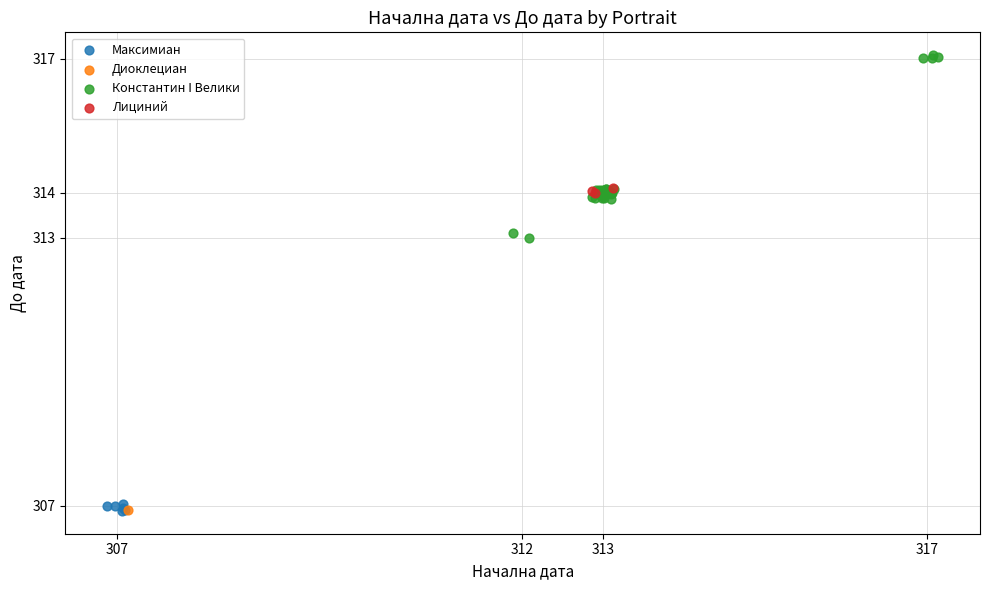

What are all the series names shown in the legend?

Максимиан, Диоклециан, Константин I Велики, Лициний